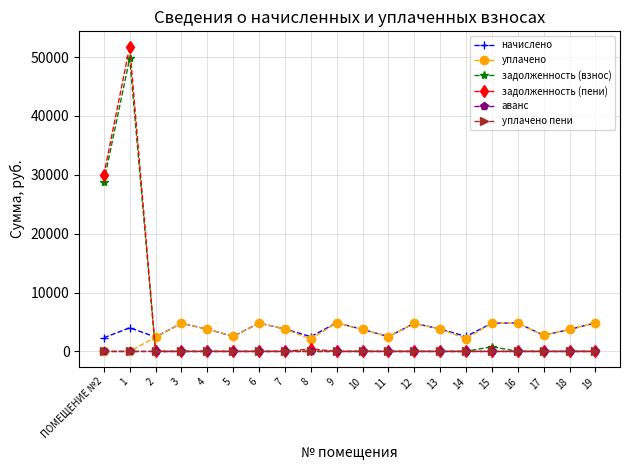

What is the total value across all series at 17?

5464.8